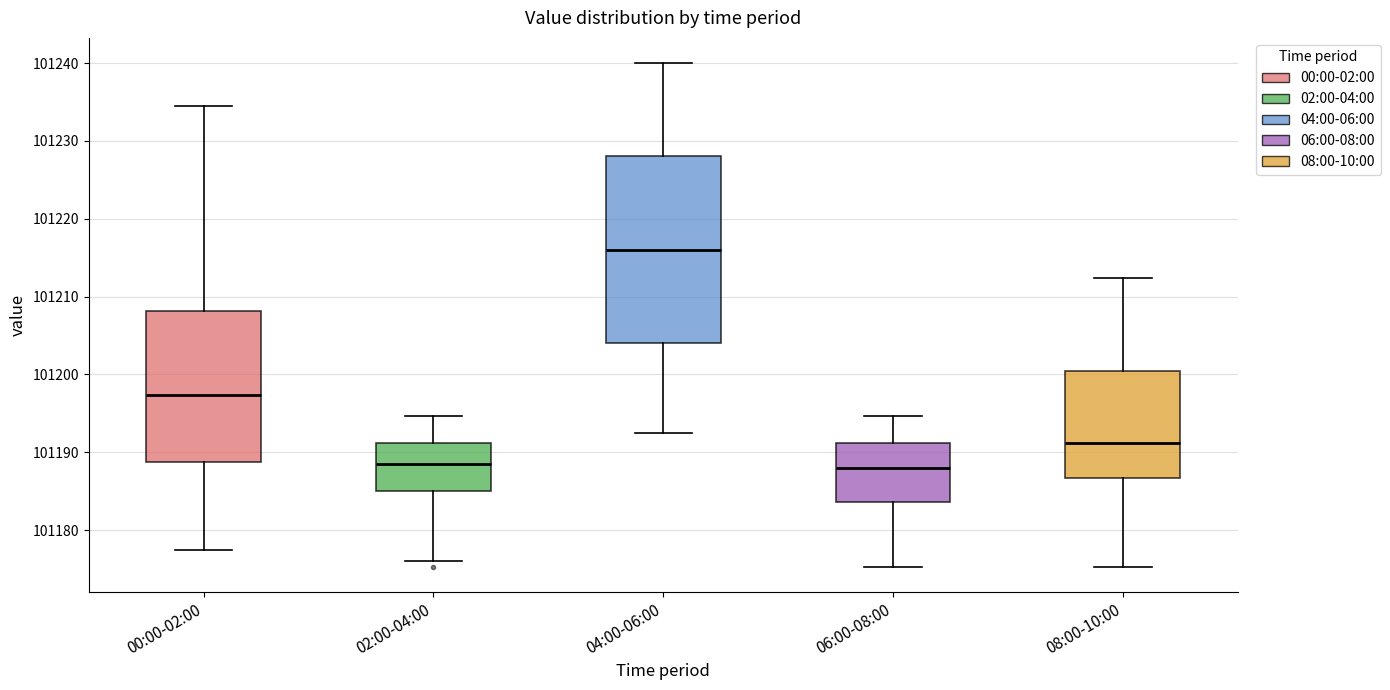

Reading left to right, transcribe this box plot: for each box, give where its median line is, the range the box spans, and where its two whiskers end, as read against the y-axis. The values are not printed on the chart, so give them approximately, as read against the axis.

00:00-02:00: median 101197, box 101189 to 101208, whiskers 101178 to 101235
02:00-04:00: median 101189, box 101185 to 101191, whiskers 101176 to 101195
04:00-06:00: median 101216, box 101204 to 101228, whiskers 101193 to 101240
06:00-08:00: median 101188, box 101184 to 101191, whiskers 101175 to 101195
08:00-10:00: median 101191, box 101187 to 101200, whiskers 101175 to 101212